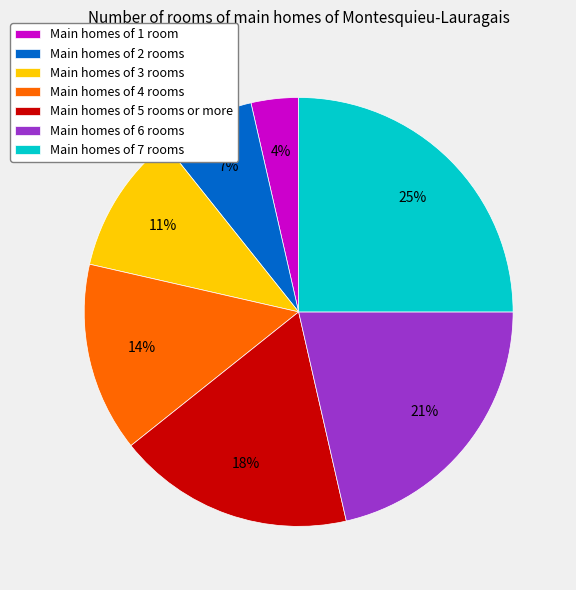

To the nearest percent, what percentage of the pie is Main homes of 1 room?

4%